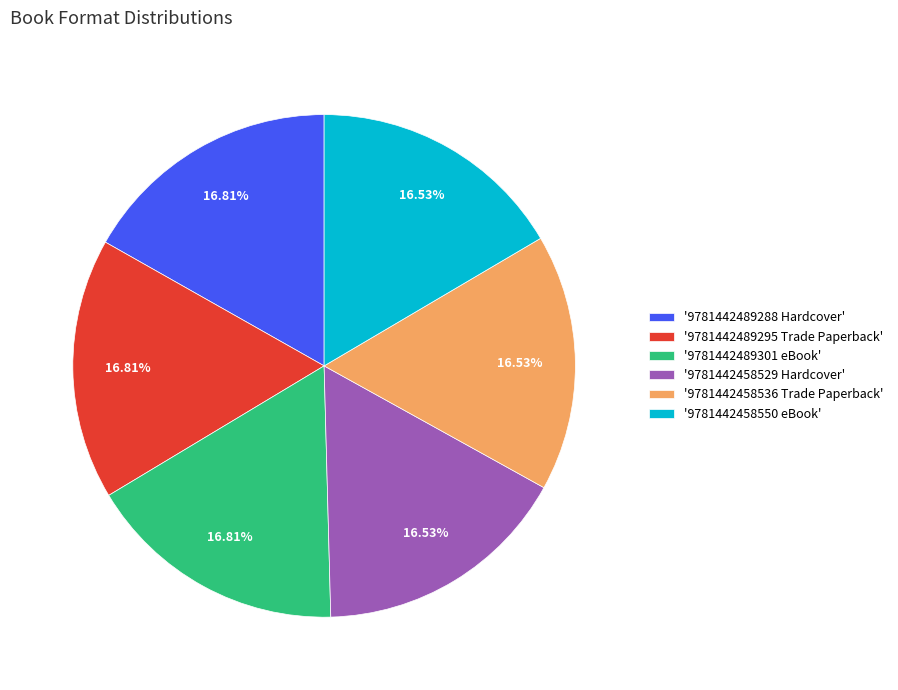

Is '9781442458536 Trade Paperback' the majority of the pie?

No